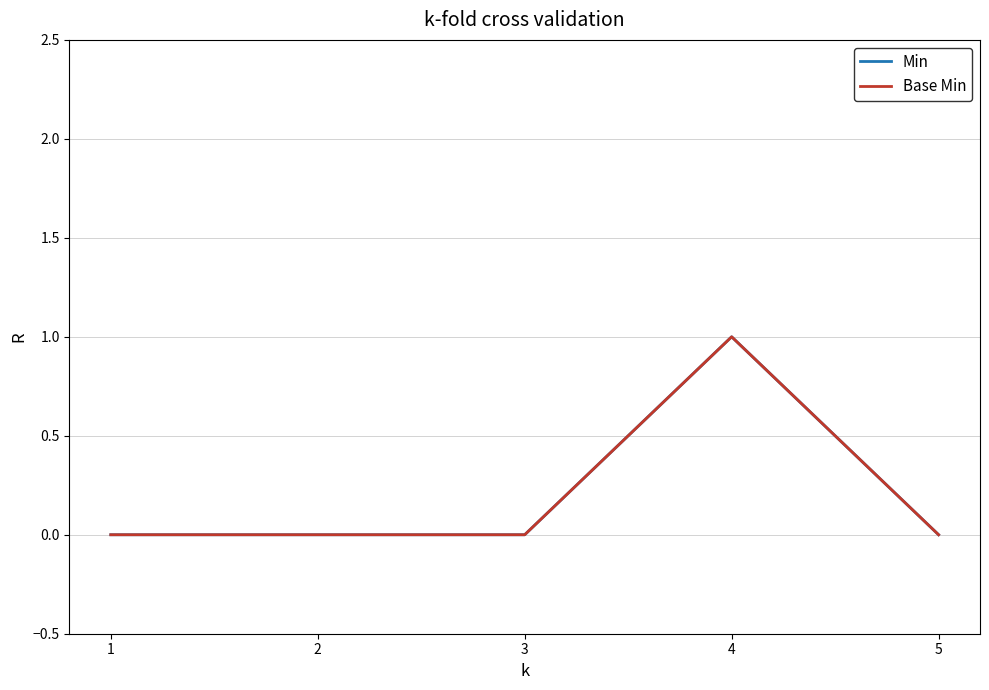

Does the chart display data point markers on the line(s)?

No